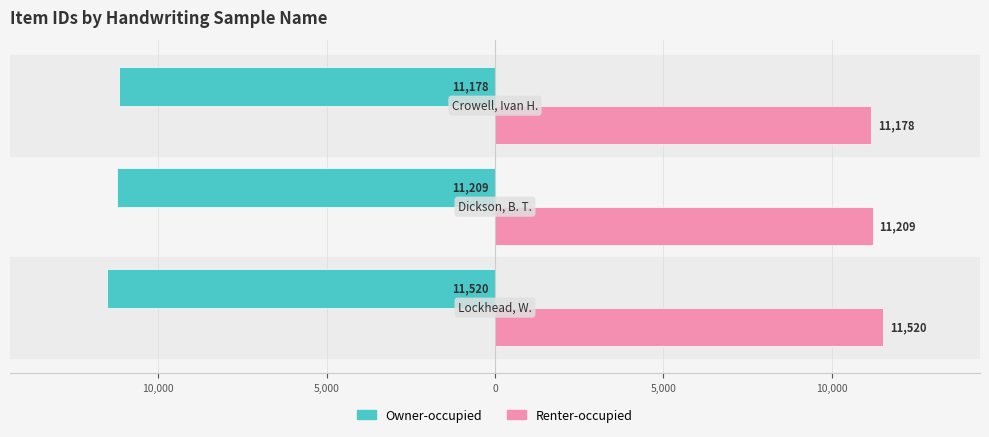

What is the average value of the Renter-occupied series?

11302